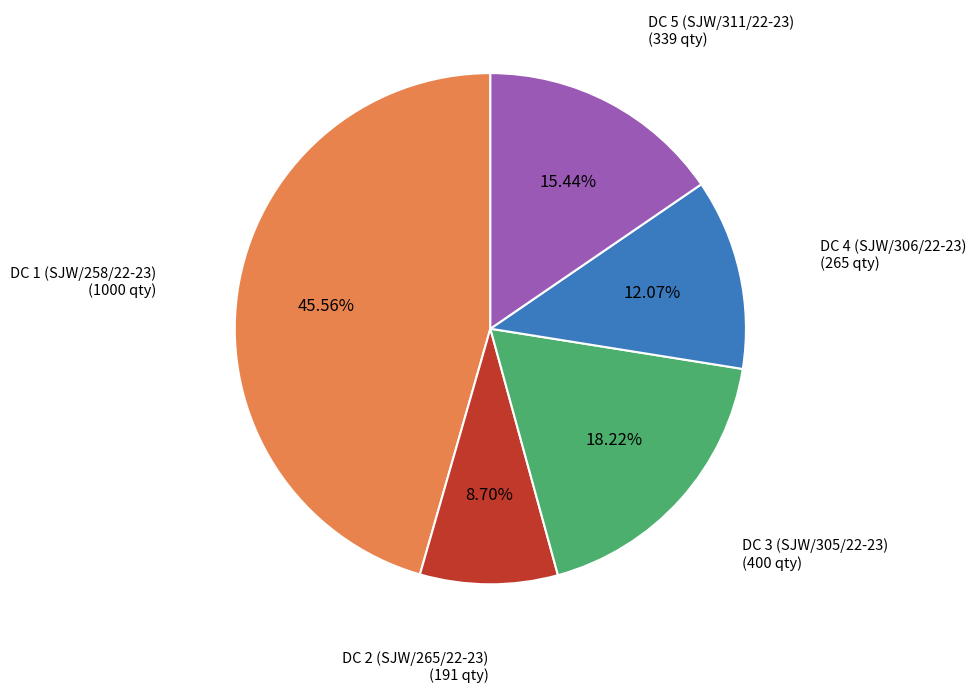

Is there a majority slice in this chart?

No